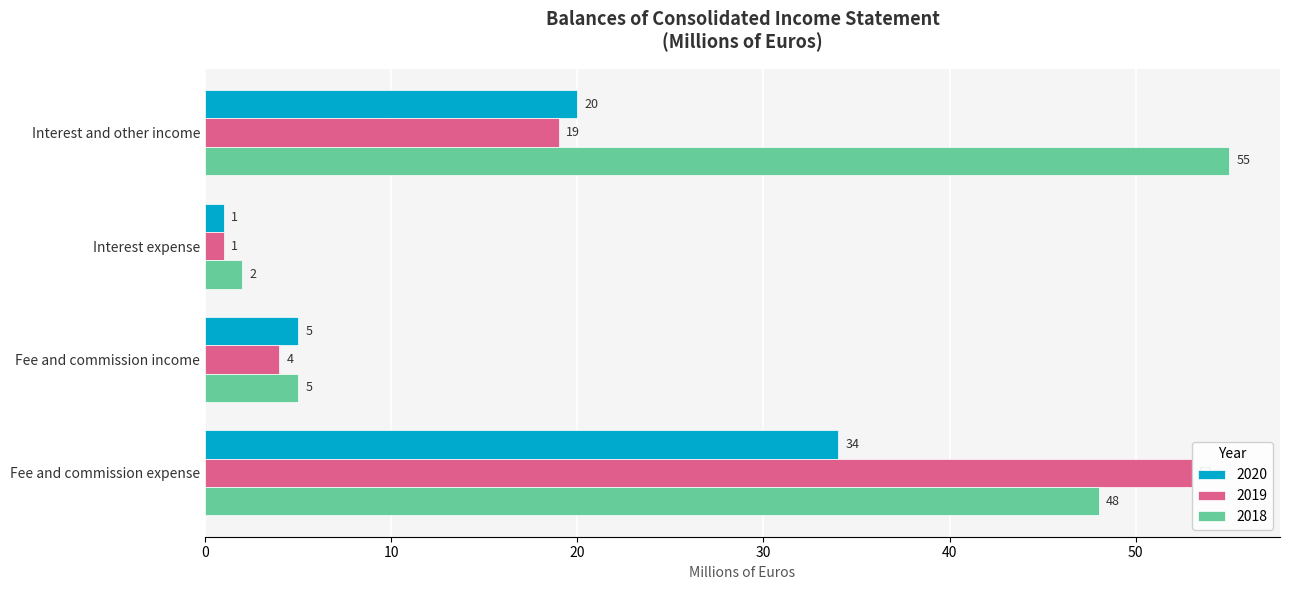

List the series in order of their overall mean, lowest first.

2020, 2019, 2018